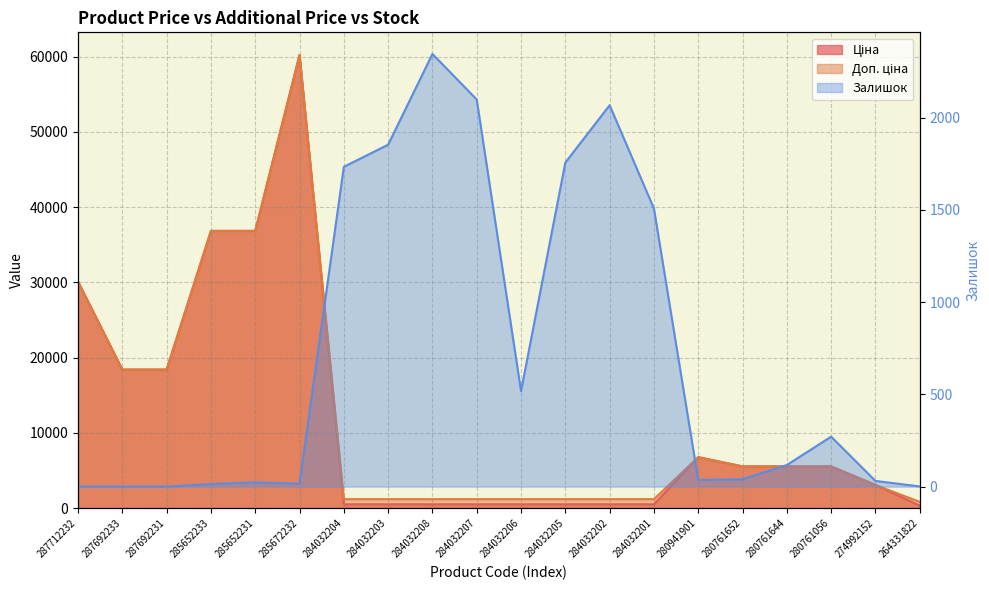

Rank the categories by Ціна value from lowest to highest.

264331822, 284032204, 284032203, 284032208, 284032207, 284032206, 284032205, 284032202, 284032201, 274992152, 280761652, 280761644, 280761056, 280941901, 287692233, 287692231, 287712232, 285652233, 285652231, 285672232